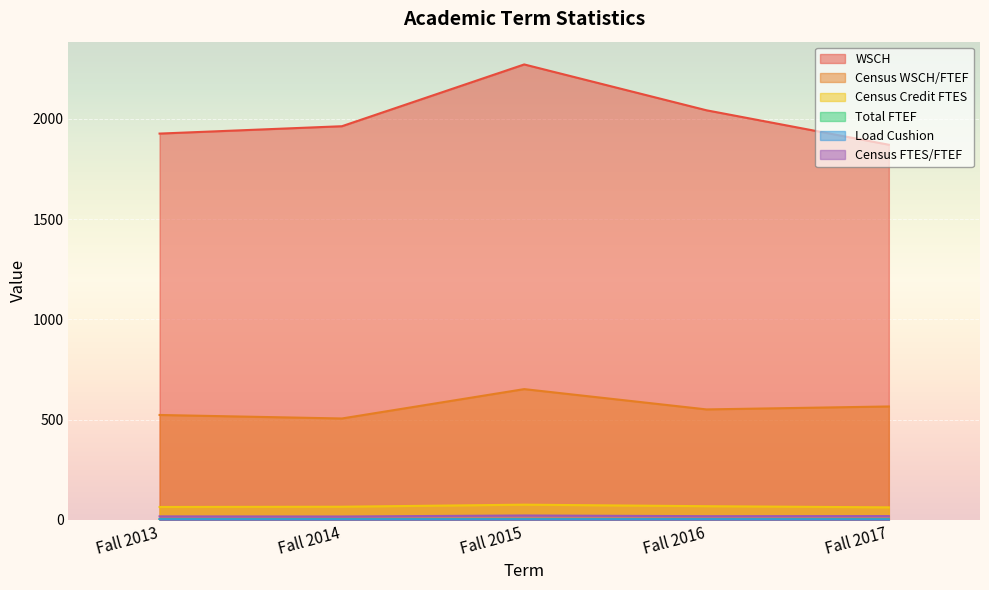

What is the difference between the maximum and minimum values in the Census WSCH/FTEF series?

146.5